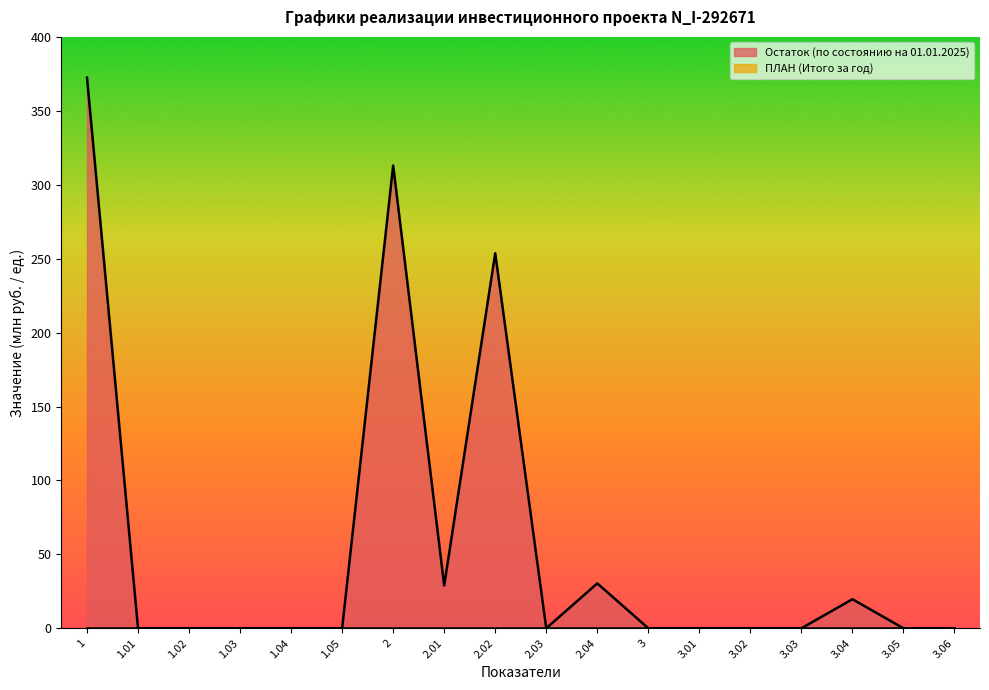

What is the label of the 6th point from the left?

1.05